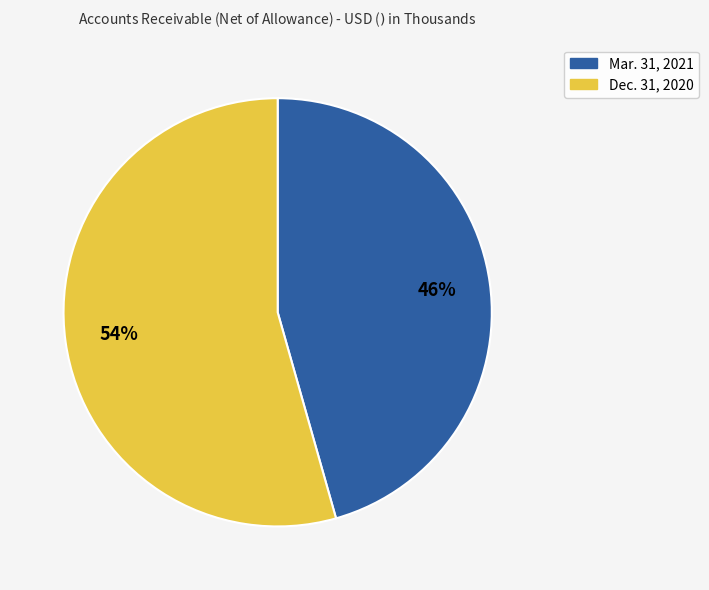

True or false: Mar. 31, 2021 accounts for 46% of the total.

True